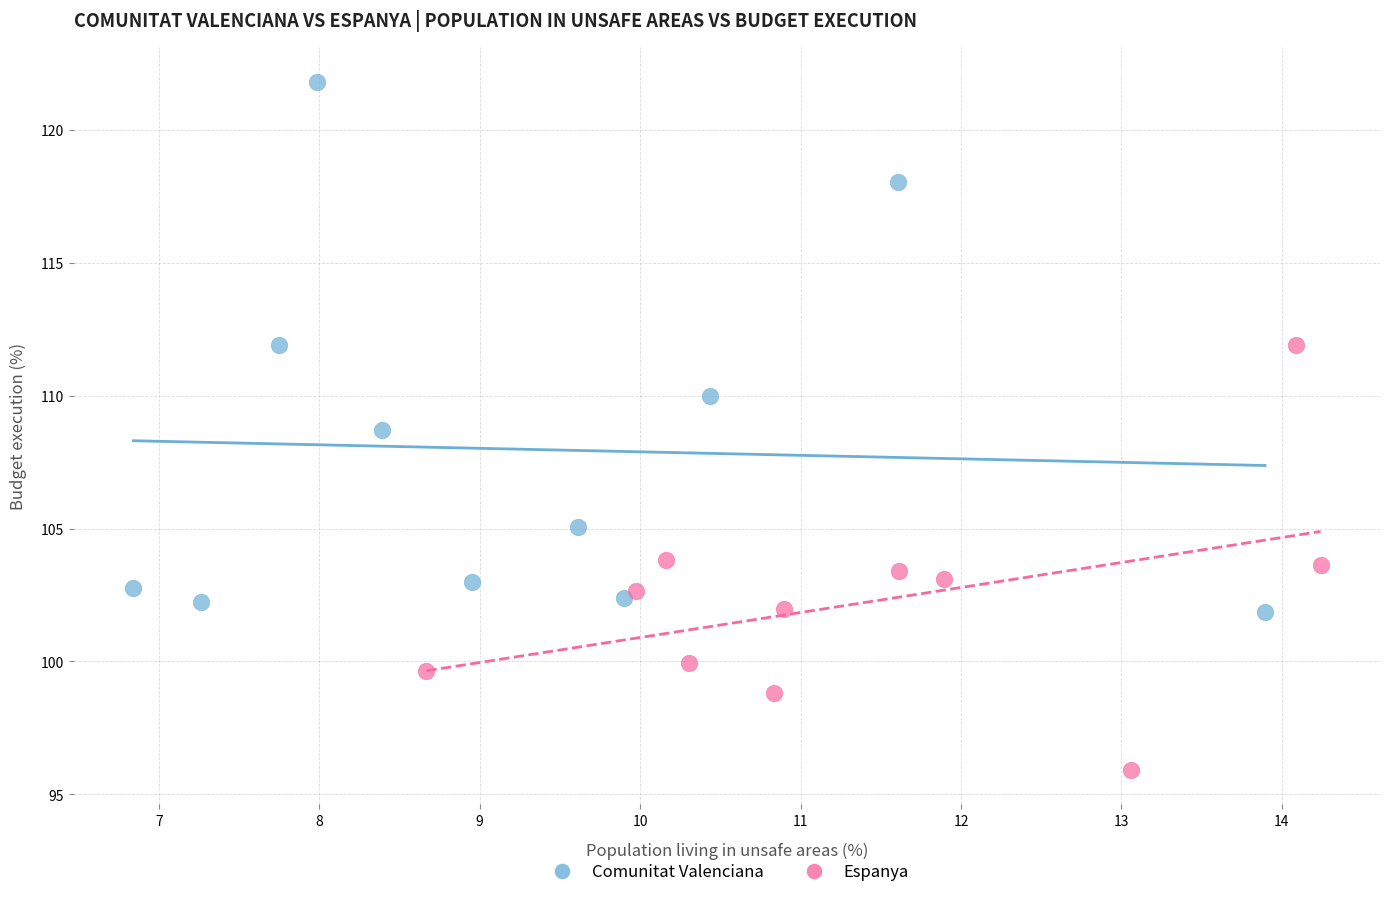

Which series contains the lowest Y value?

Espanya